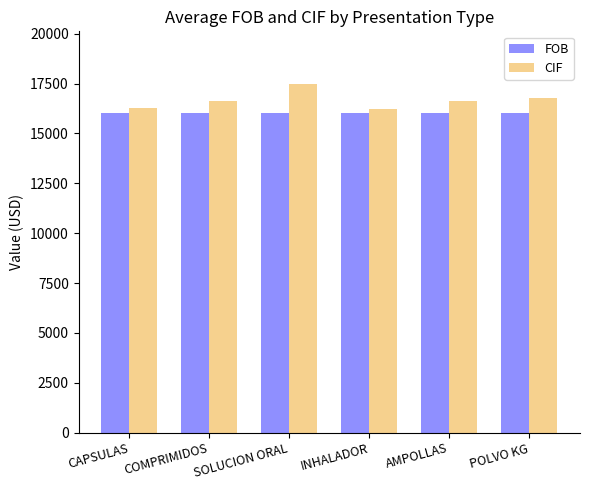

What position from the right is SOLUCION ORAL?

4